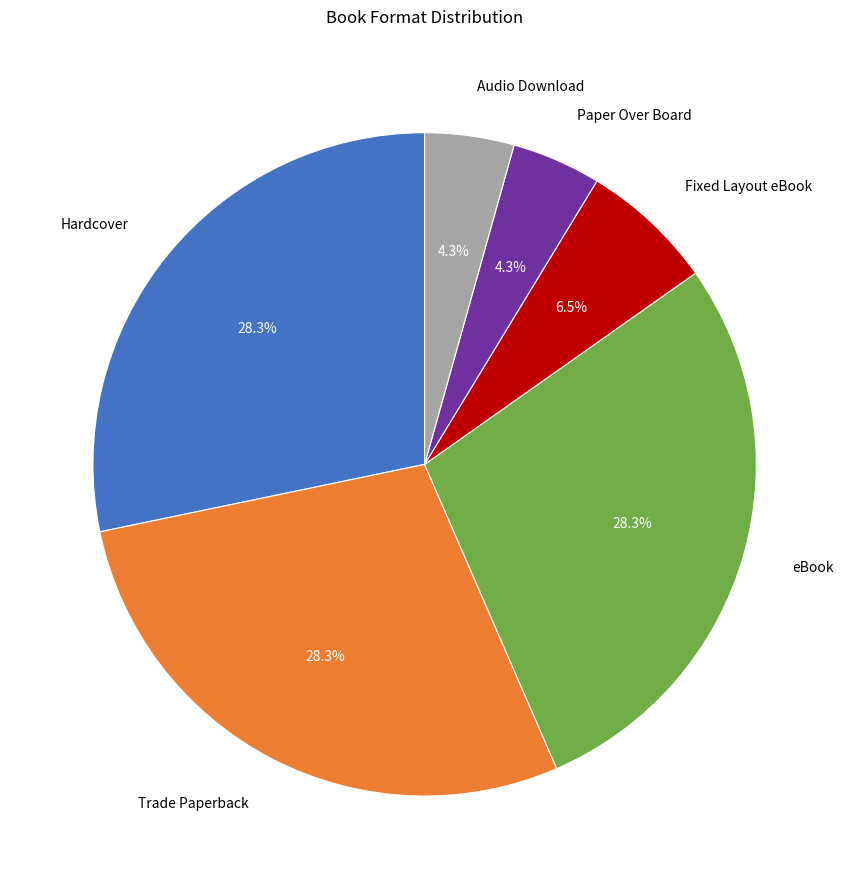

Does Audio Download account for over 50% of the chart?

No